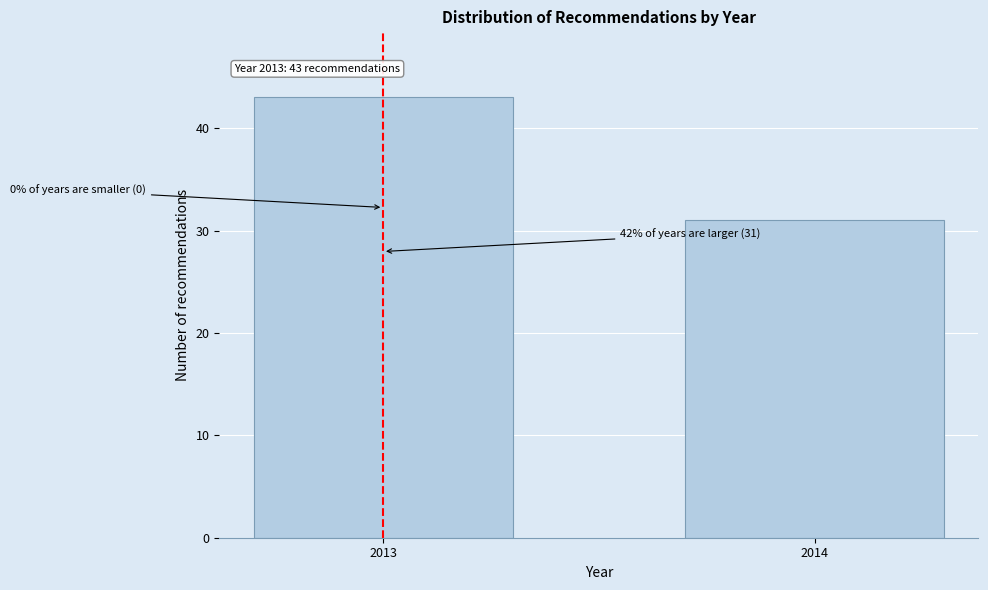

Reading right to left, list all the values displayed in this chart.

31	43